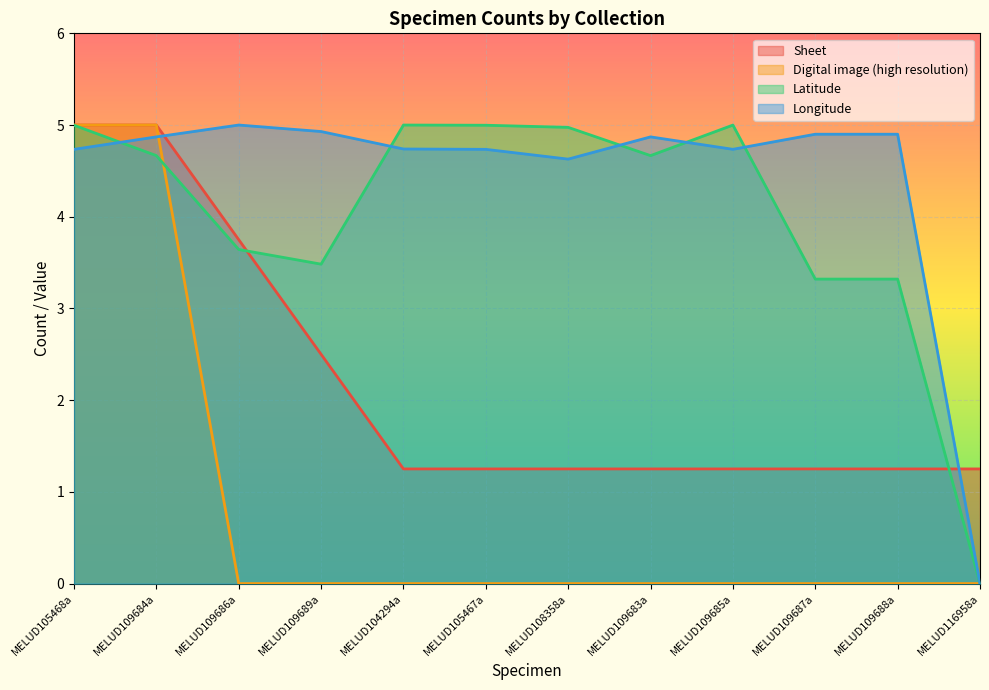

What is the highest value of the Sheet series?

5.0